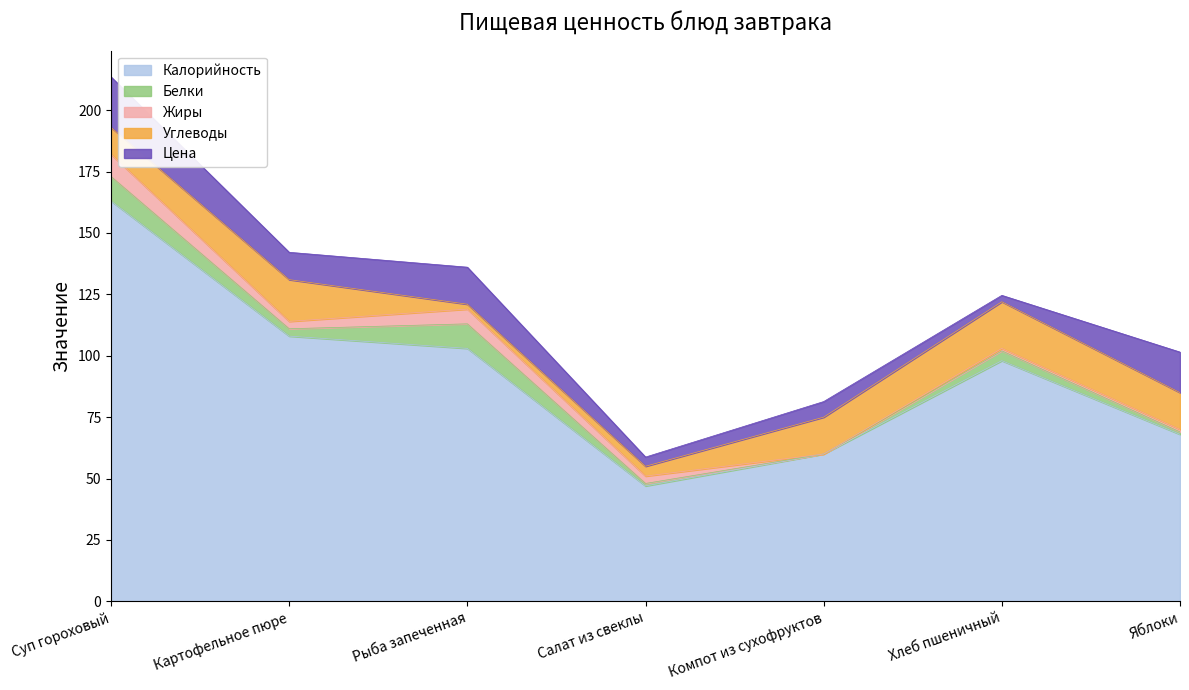

How many times do Углеводы and Белки cross each other?

2